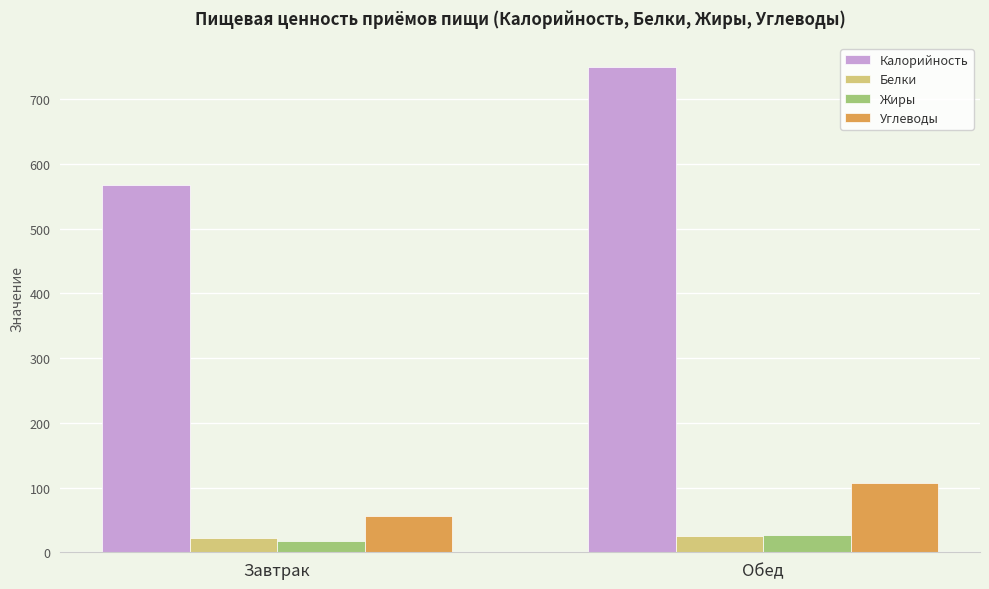

What is the maximum value shown in the chart?

749.2